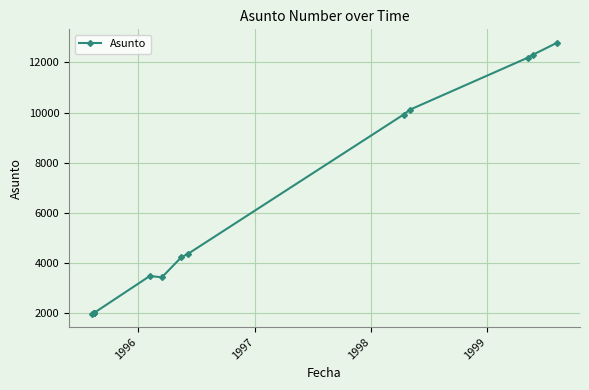

What position from the right is 1999?

11